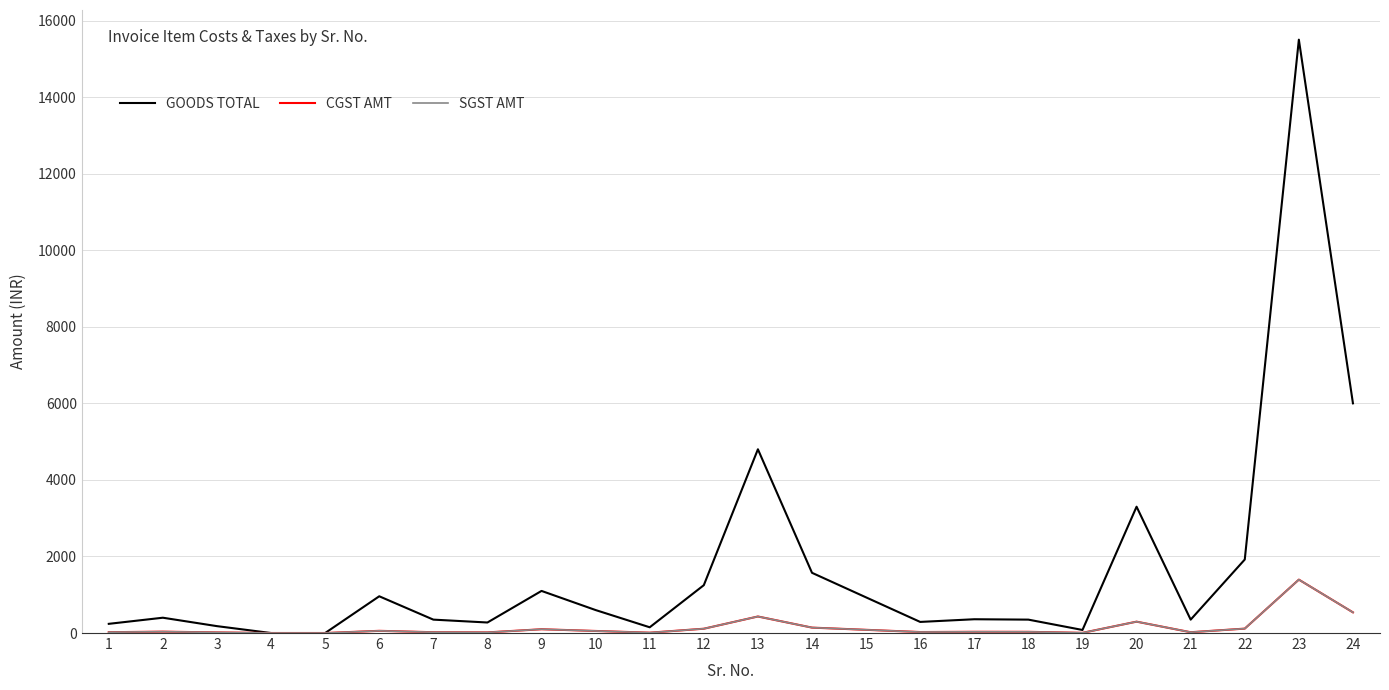

Does the chart have visible grid lines?

Yes